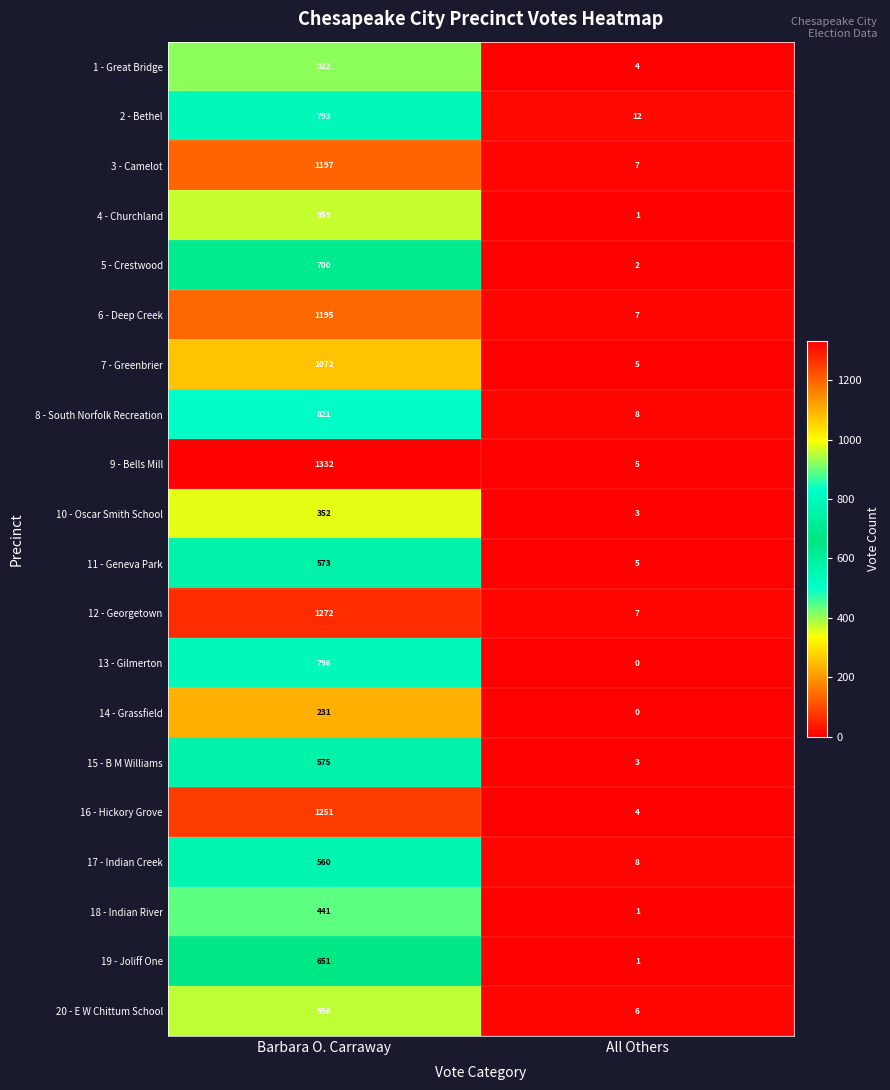

What is the maximum value for 4 - Churchland?

959